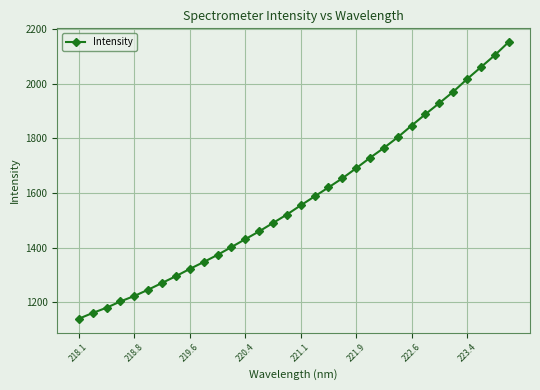

What is the sum of all values?

50429.3